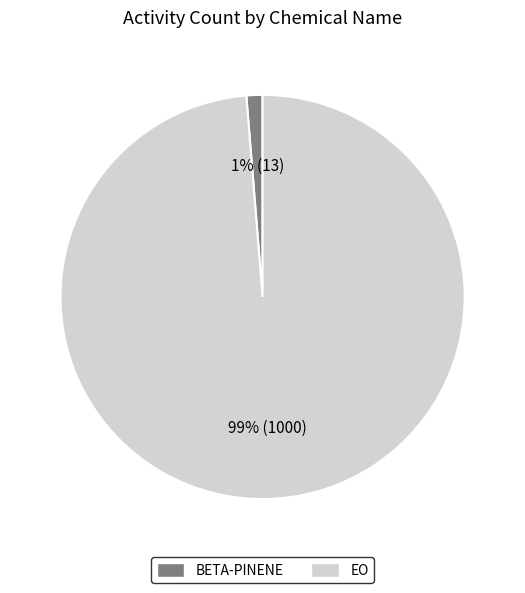

True or false: EO accounts for 87% of the total.

False